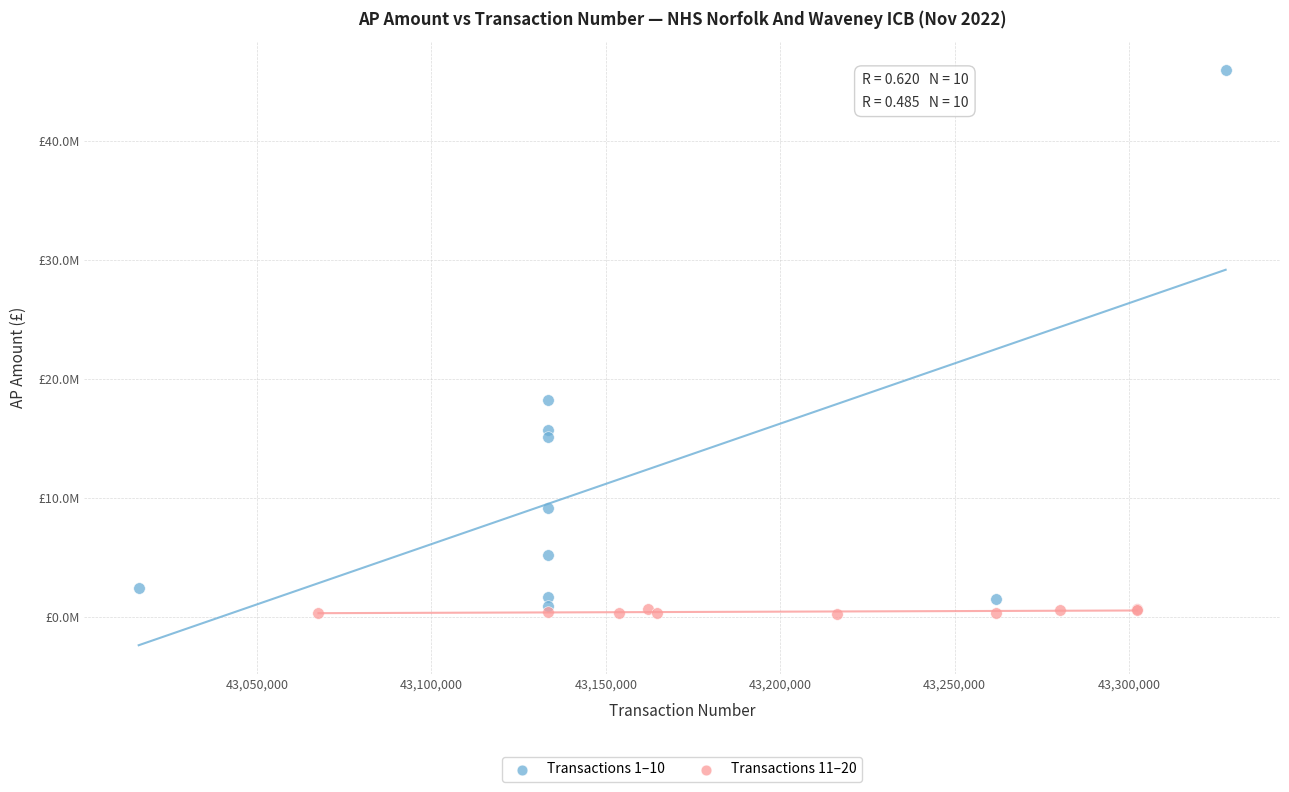

What are all the series names shown in the legend?

Transactions 1–10, Transactions 11–20